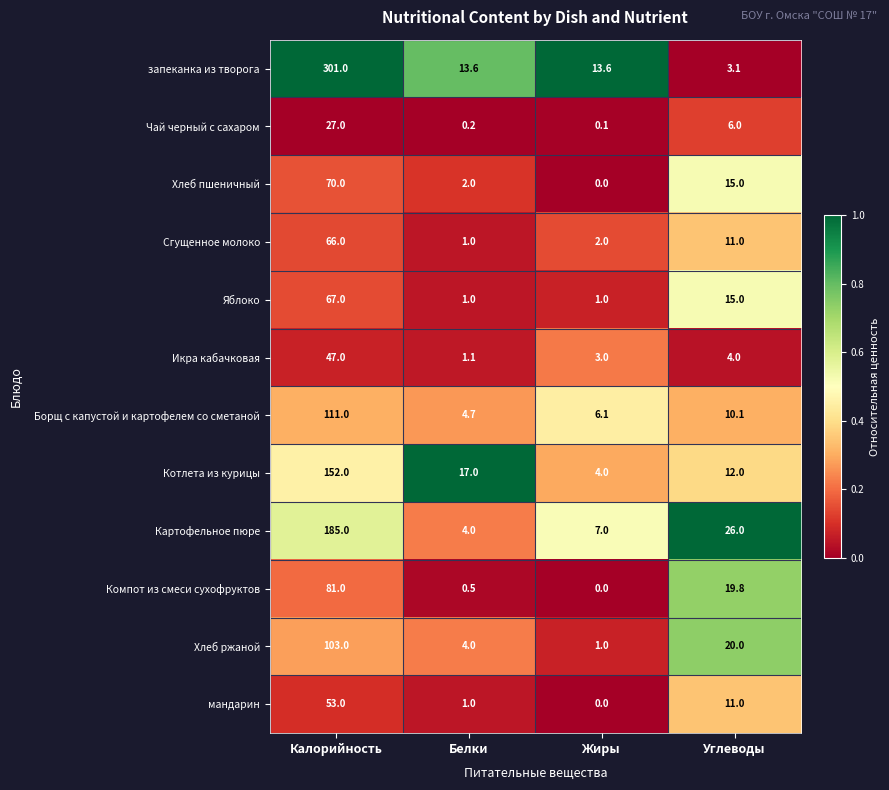

Between Белки and Жиры, which series saw the biggest shift?

Котлета из курицы